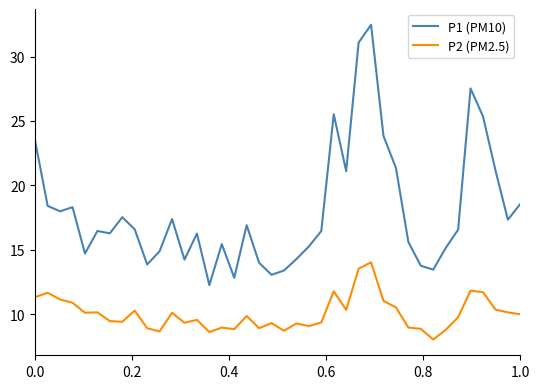

What is the maximum value shown in the chart?

32.5